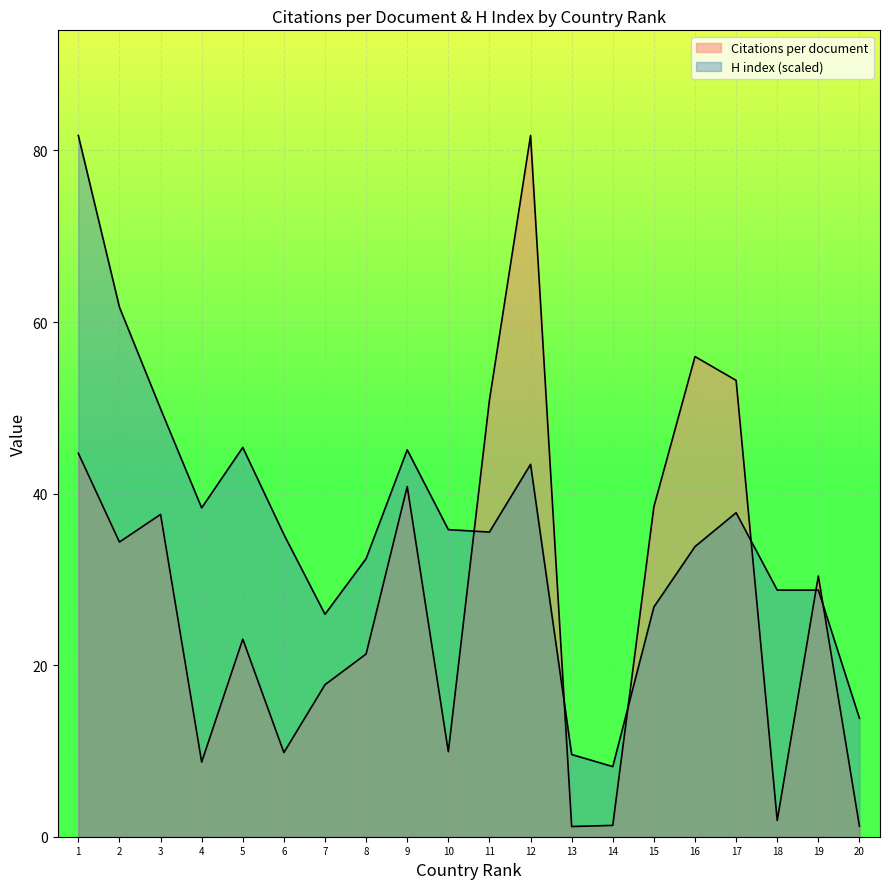

What is the difference between the maximum and second lowest values in the Citations per document series?

80.5